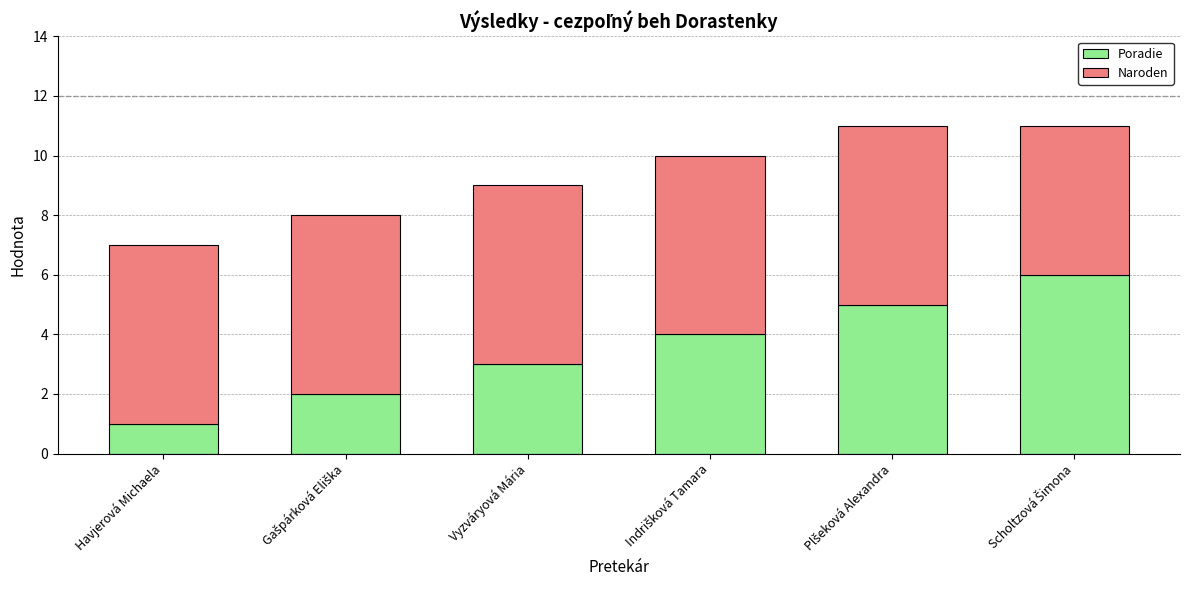

Which category has the lowest value in the Poradie series?

Havjerová Michaela